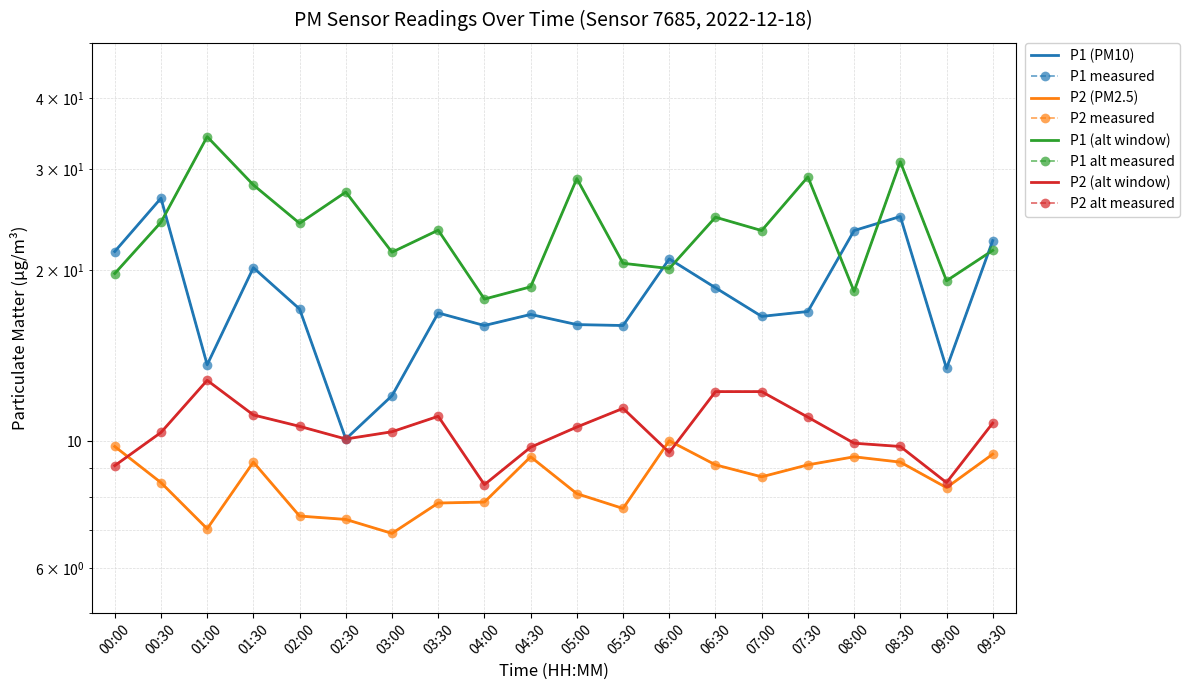

True or false: P1_smooth and P2 intersect in this chart.

False